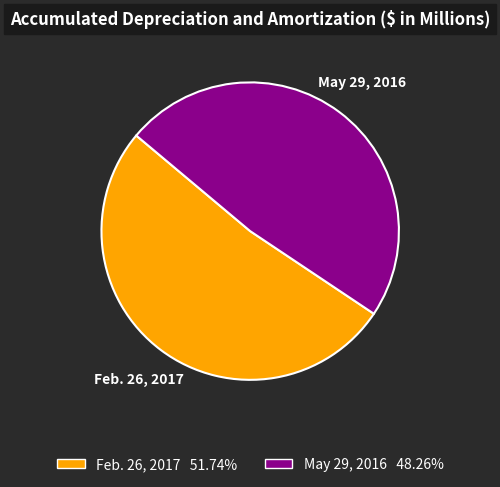

Which category has the smallest portion of the pie?

May 29, 2016